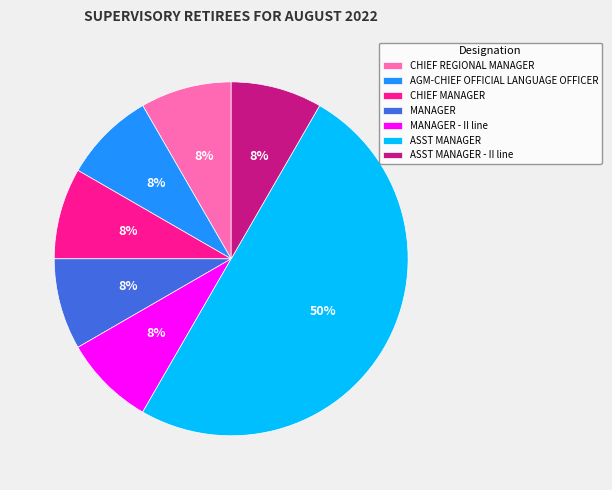

Does ASST MANAGER - II line account for over 50% of the chart?

No